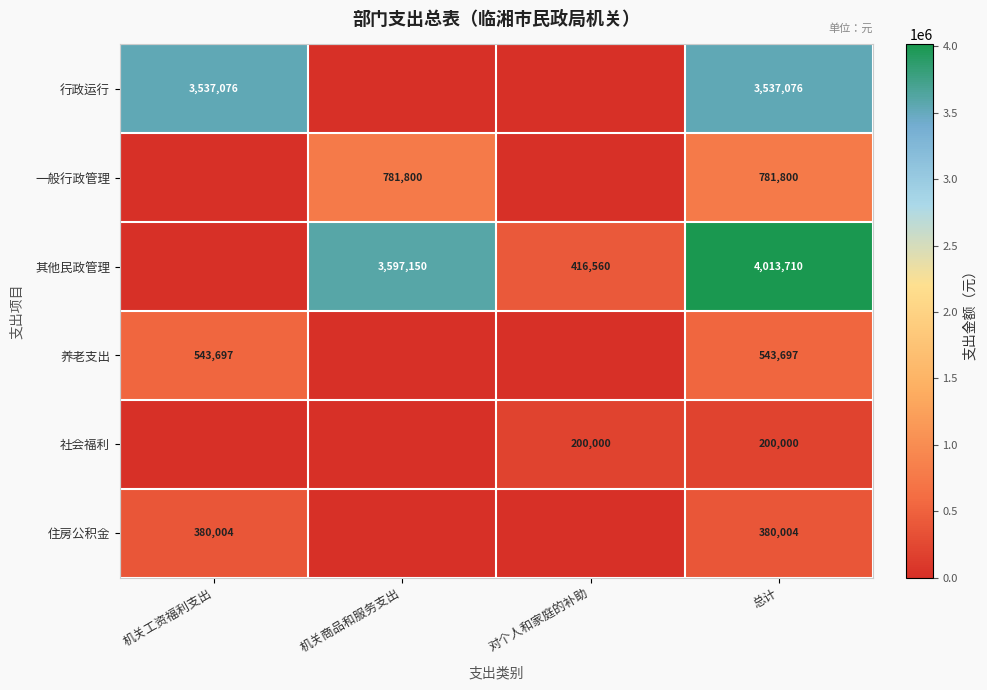

Count the number of categories in the chart.

4